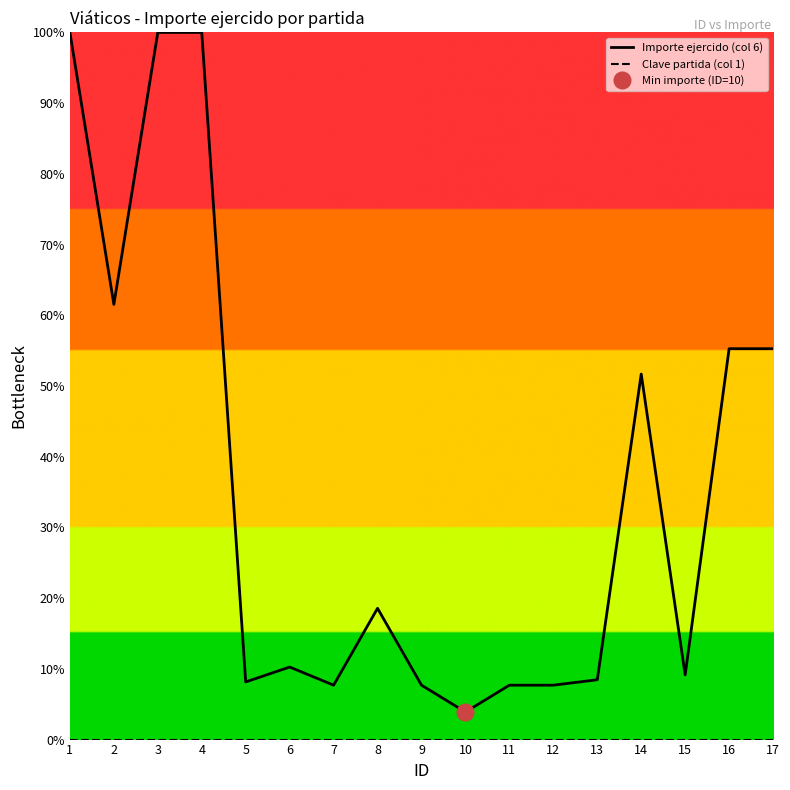

Which series has the largest range (max minus min)?

Importe ejercido (col 6)